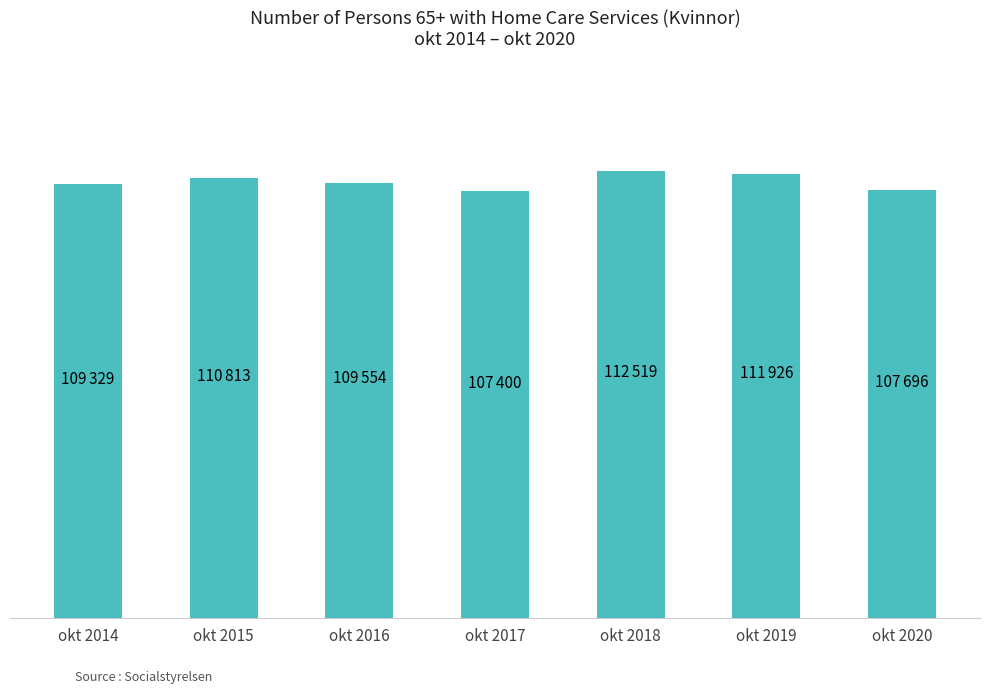

Is it true that the value at okt 2018 is 49588?

False